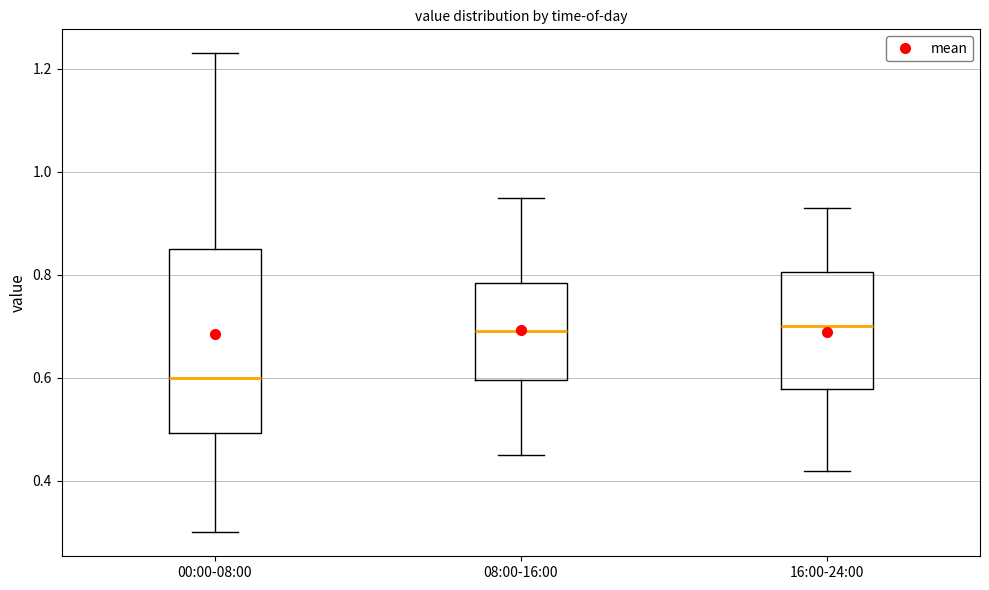

Which box's median line is the lowest?

00:00-08:00